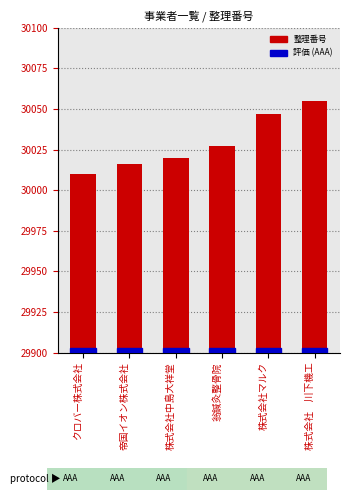

Approximately how many times larger is the value at 株式会社マルク compared to 株式会社　川下機工?

1.0